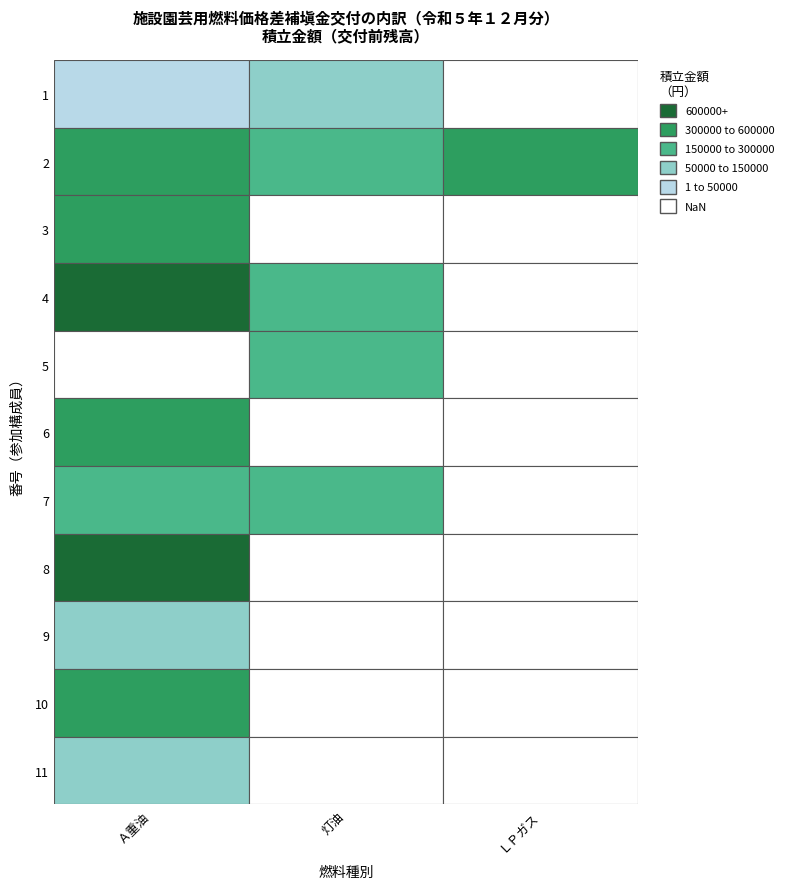

What is the difference between the highest and lowest values at 2?

338150